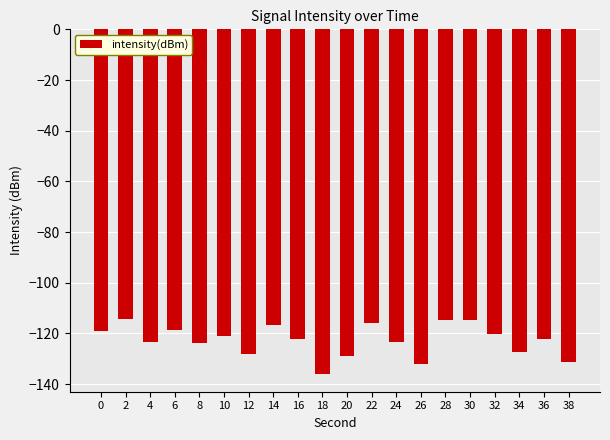

At which category does the chart reach its minimum across all series?

18